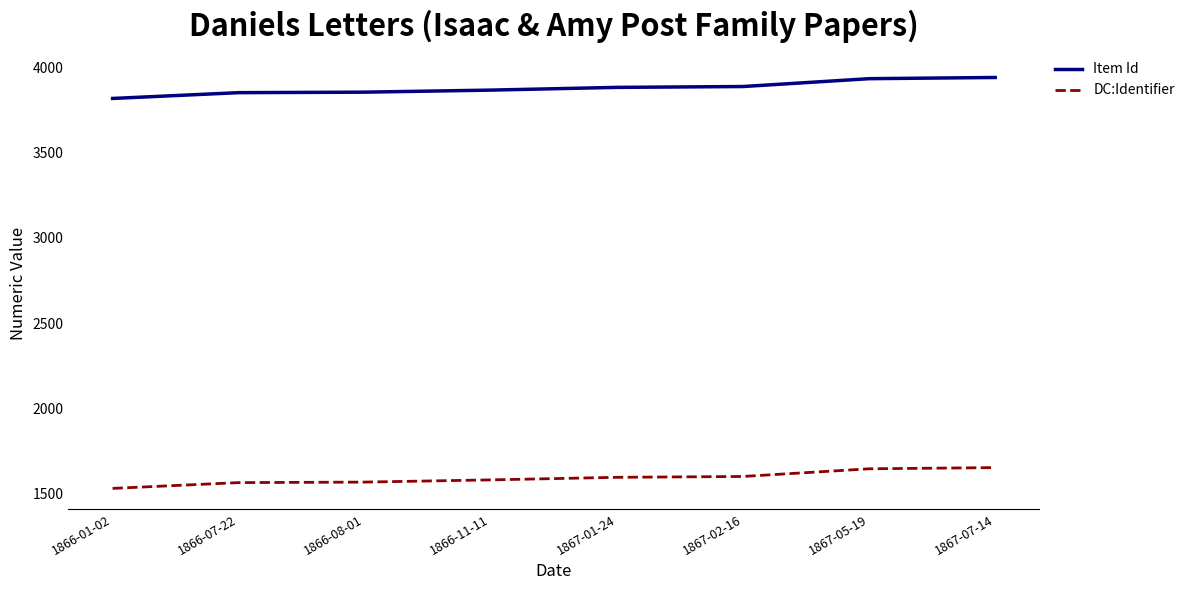

Does the chart display data point markers on the line(s)?

No